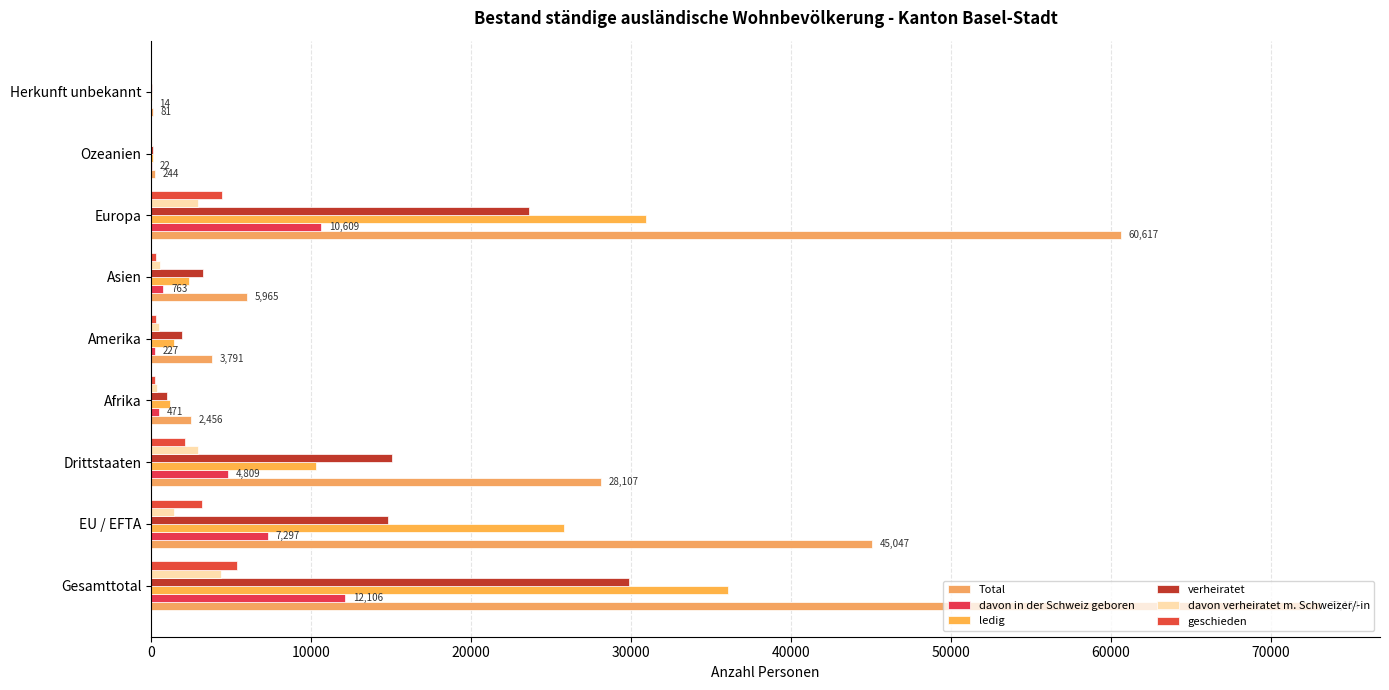

What is the average value of the verheiratet series?

9959